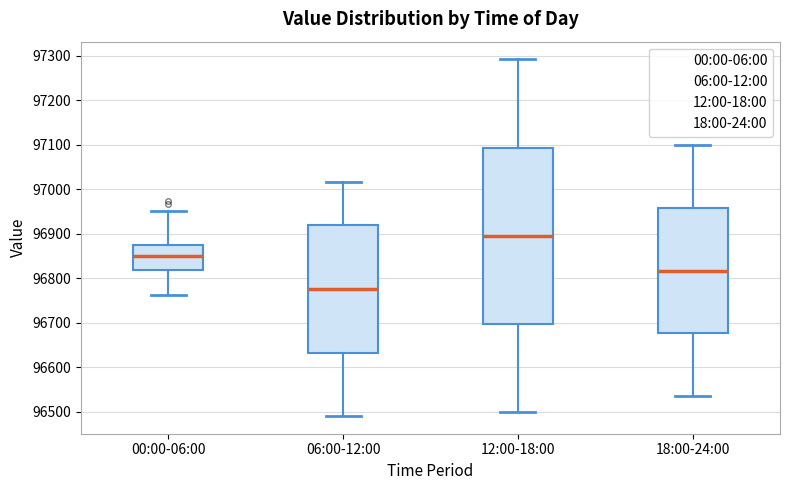

Which box's median line is the highest?

12:00-18:00